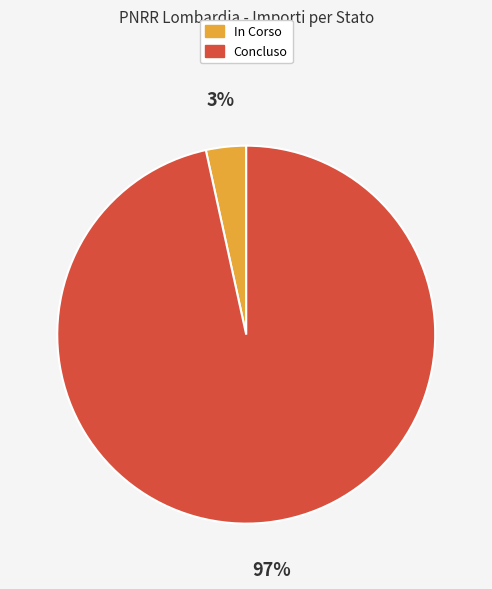

To the nearest percent, what portion does Concluso represent?

97%